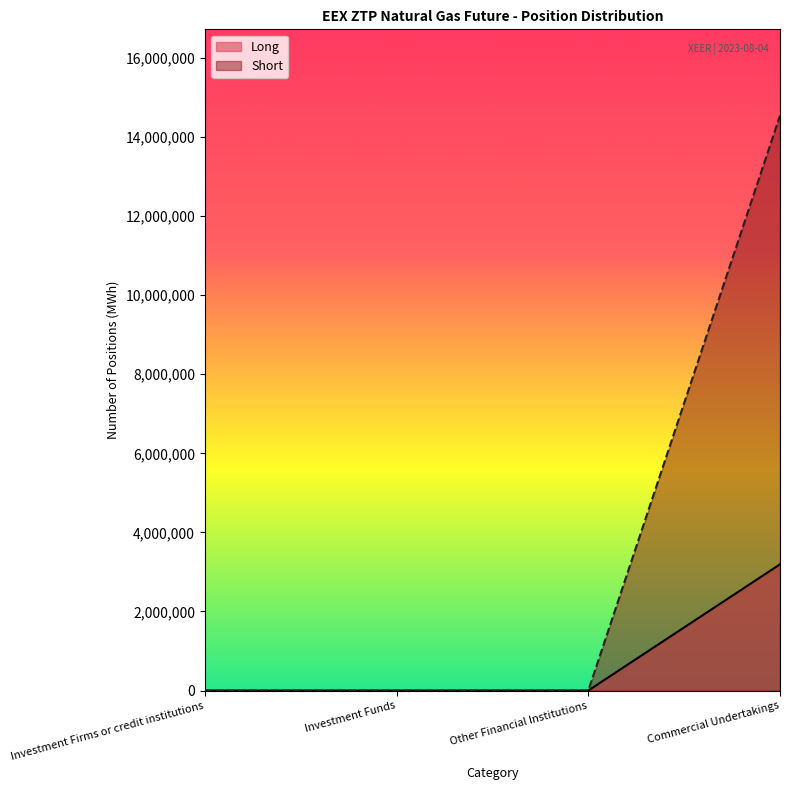

How many lines are shown in the chart?

2